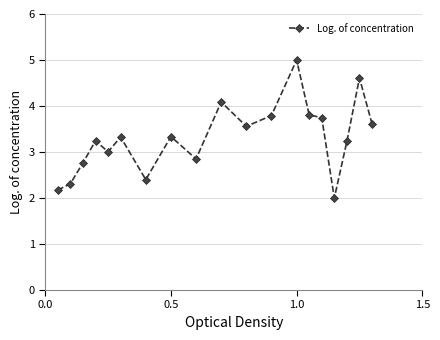

What is the sum of all values?

62.8